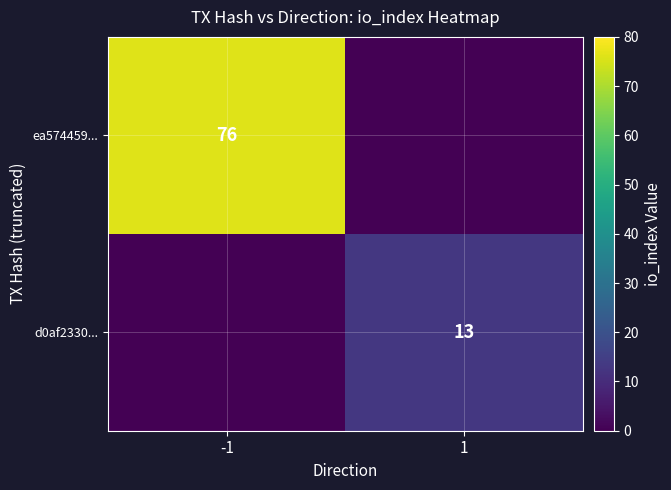

What is the spread (max minus min) of values at 1?

13